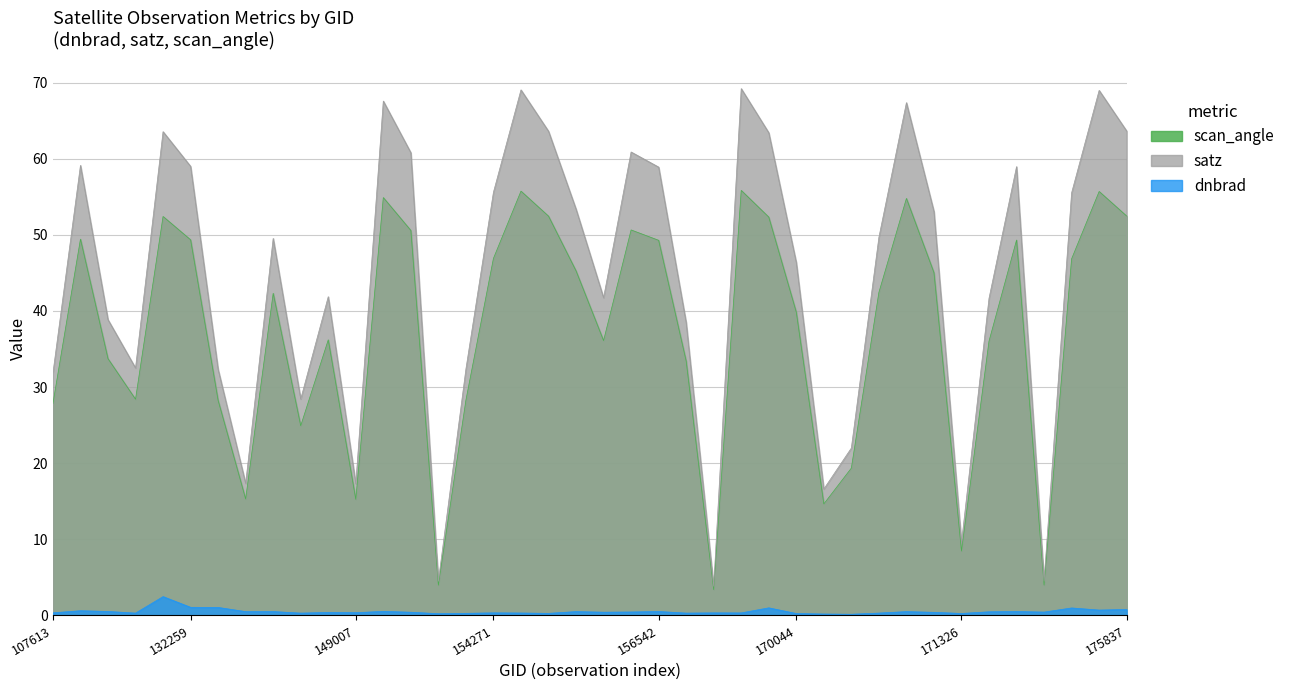

Is it true that satz equals 4.5 at 151094?

True